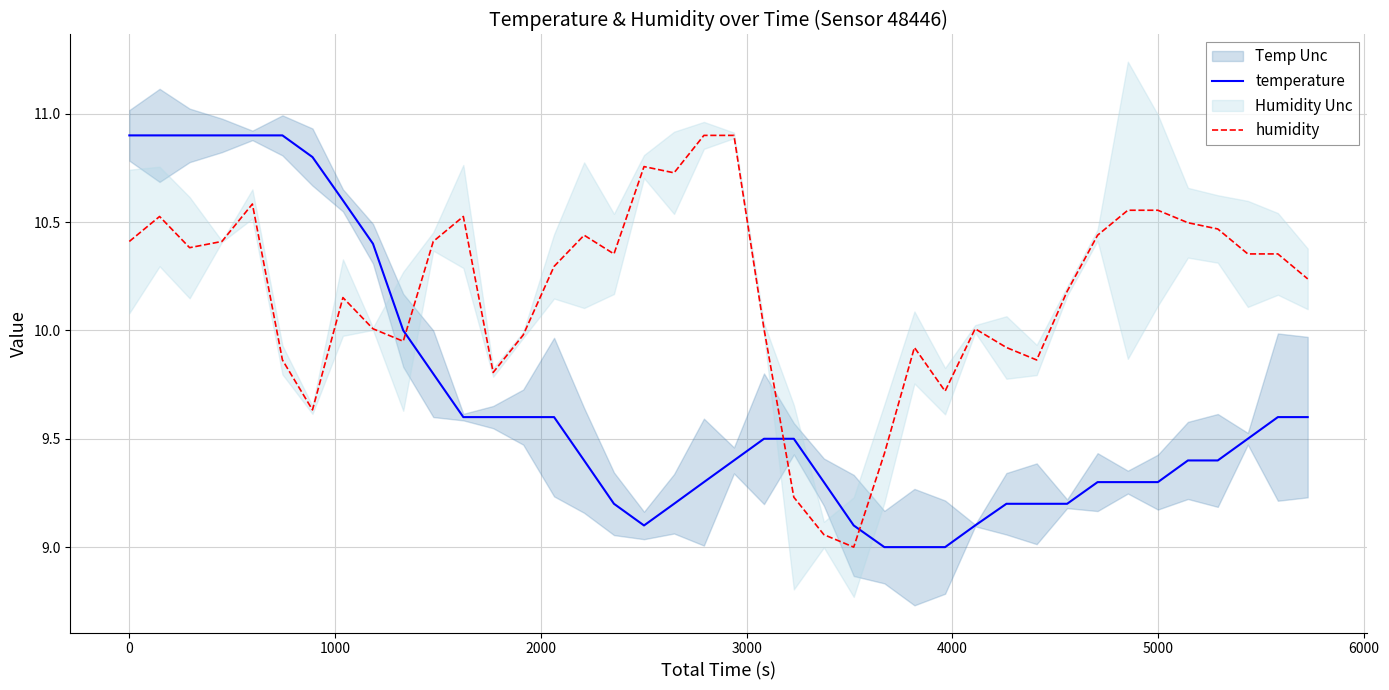

Which series changed the most between 4000 and 7000?

temperature